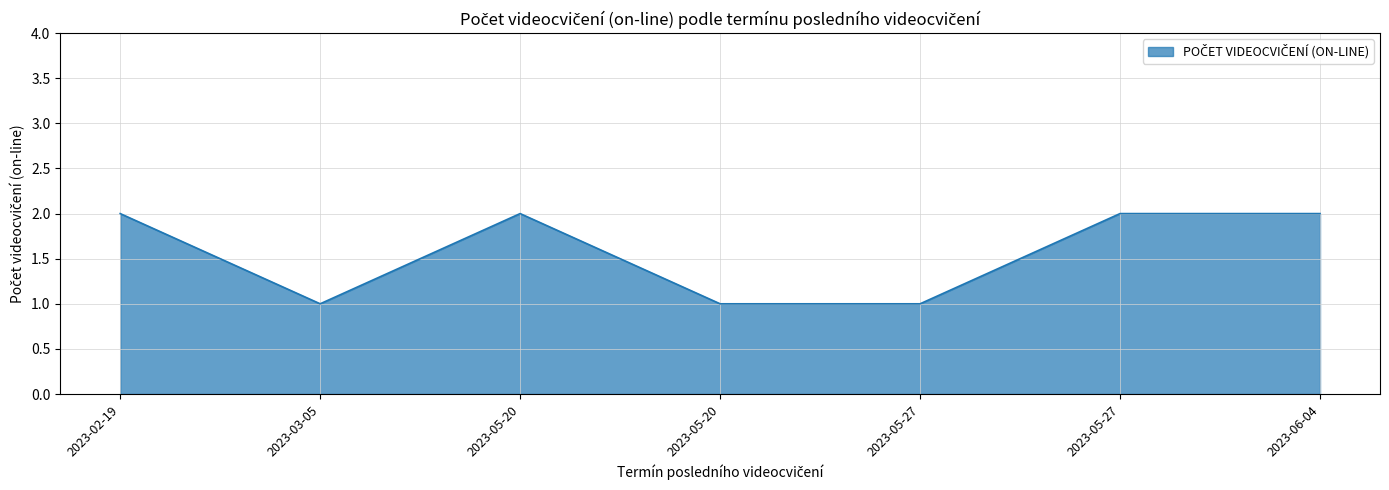

How many lines are shown in the chart?

1